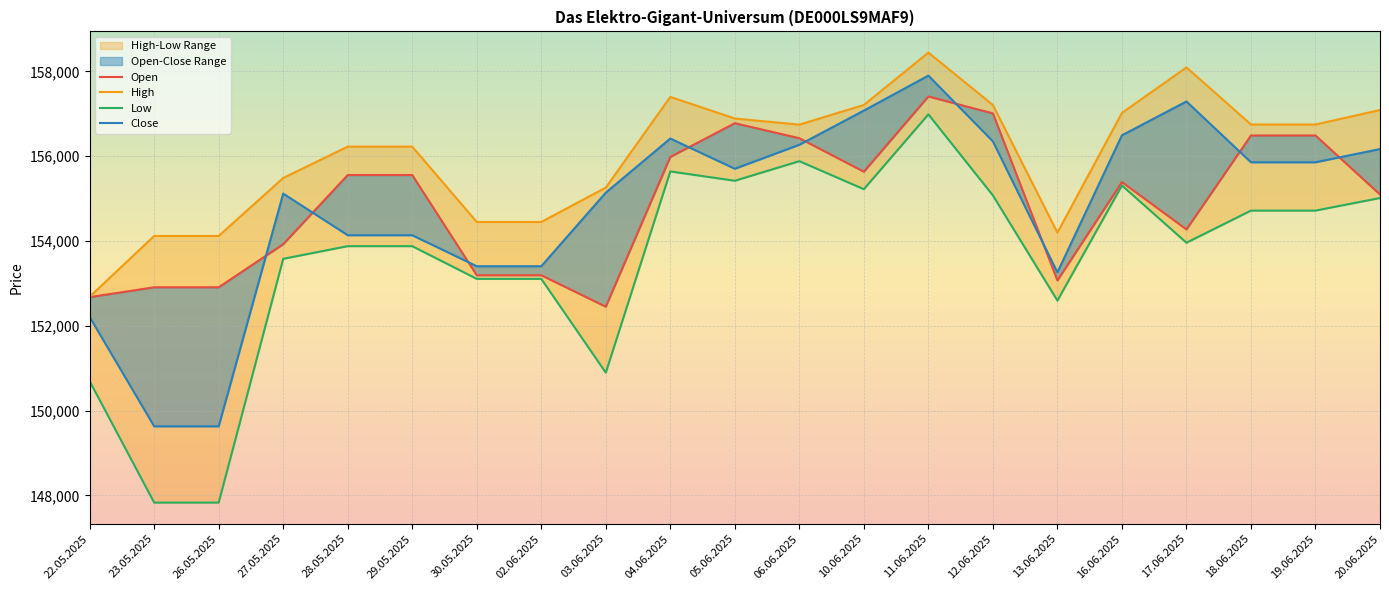

True or false: Low and High cross at least once.

False